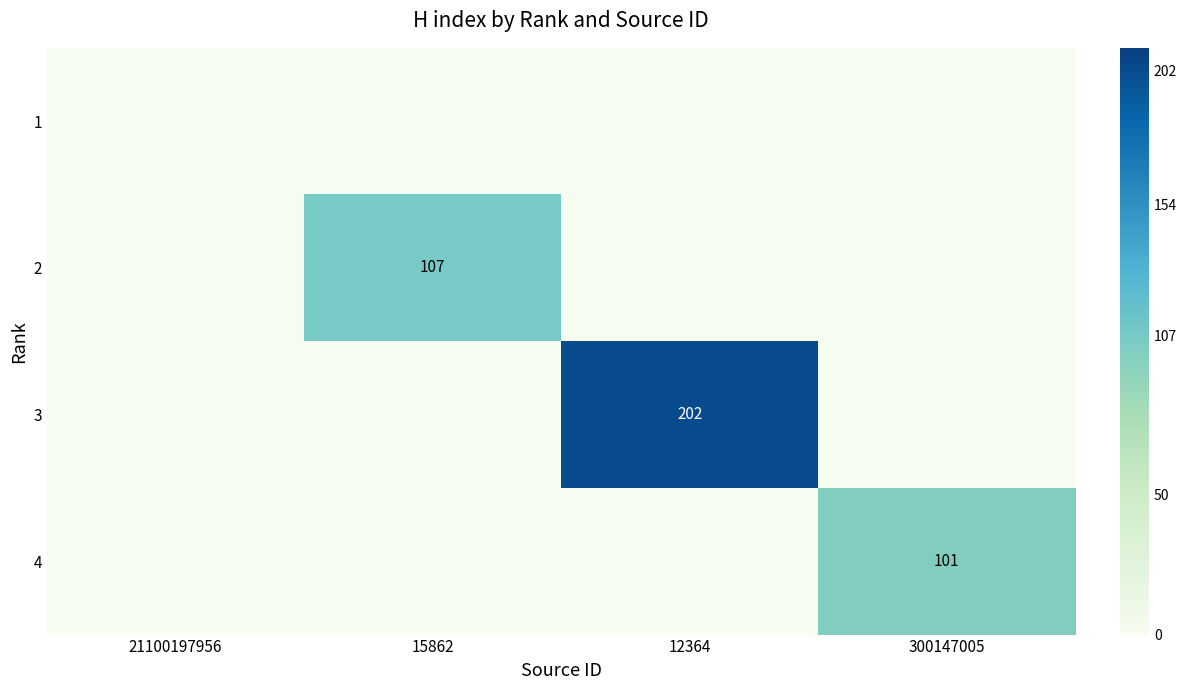

The 2 series shows 184 at 15862. True or false?

False